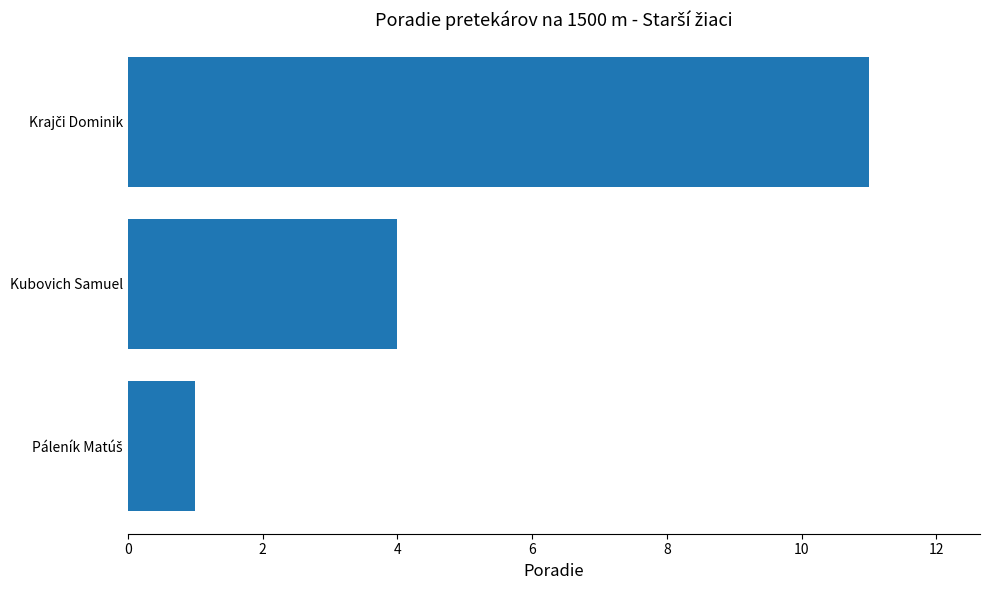

What is the average value?

5